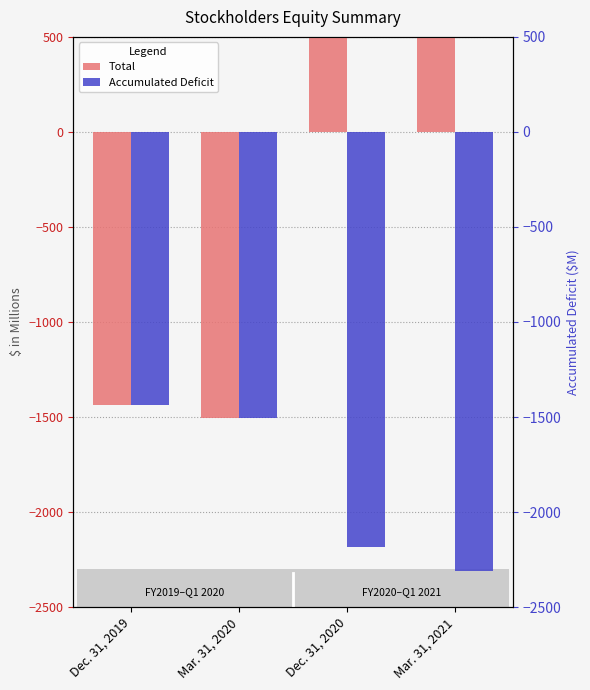

What is the minimum value for Total?

-1504